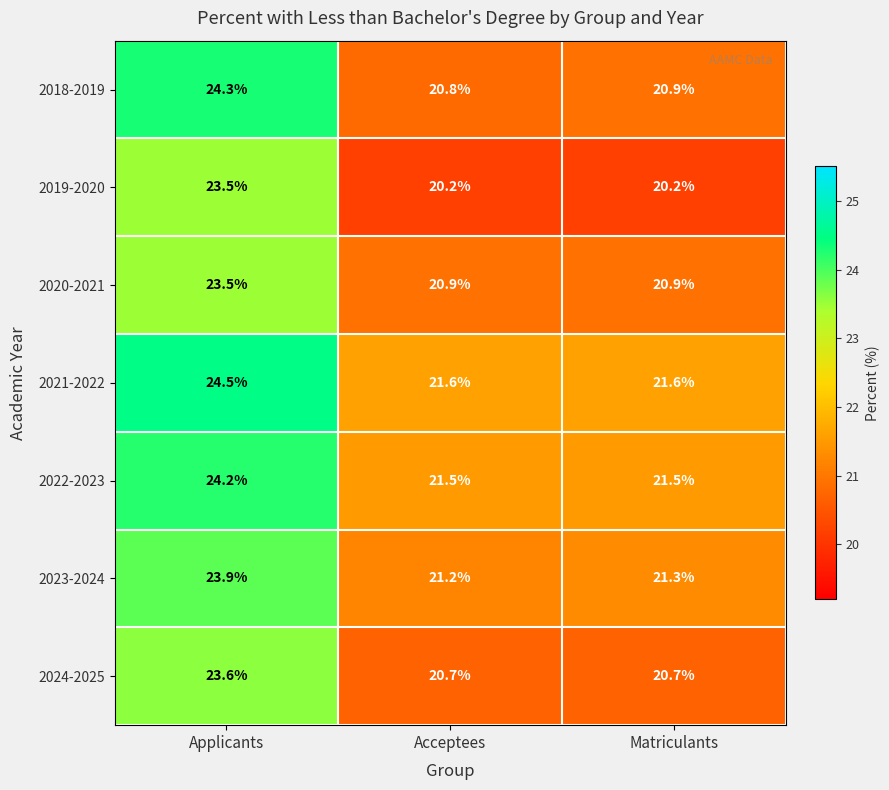

What is the maximum value for 2021-2022?

24.5